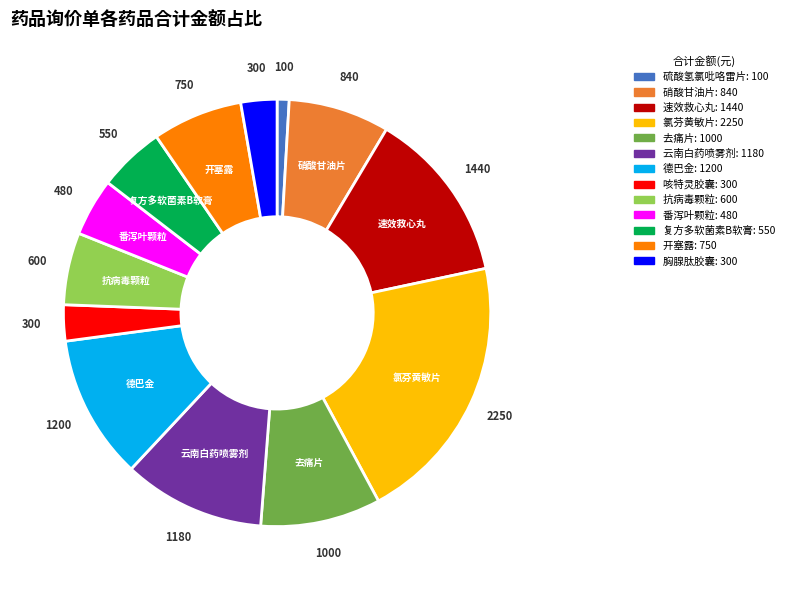

Between 番泻叶颗粒 and 硝酸甘油片, which is larger?

硝酸甘油片